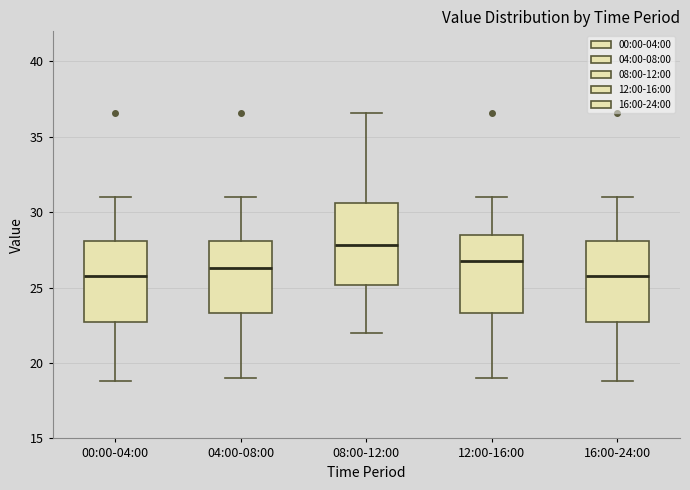

Which box's median line is the highest?

08:00-12:00